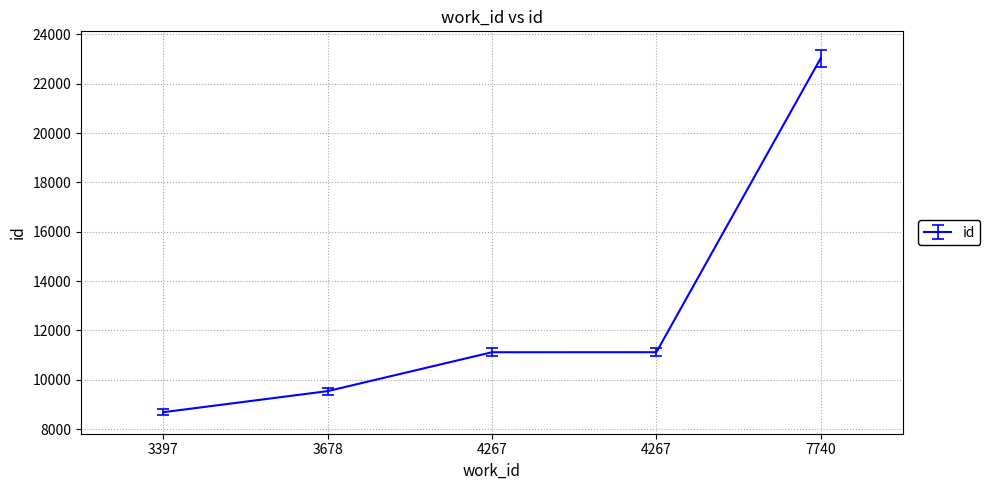

Is it true that the value at 4267 is 7718.0?

False